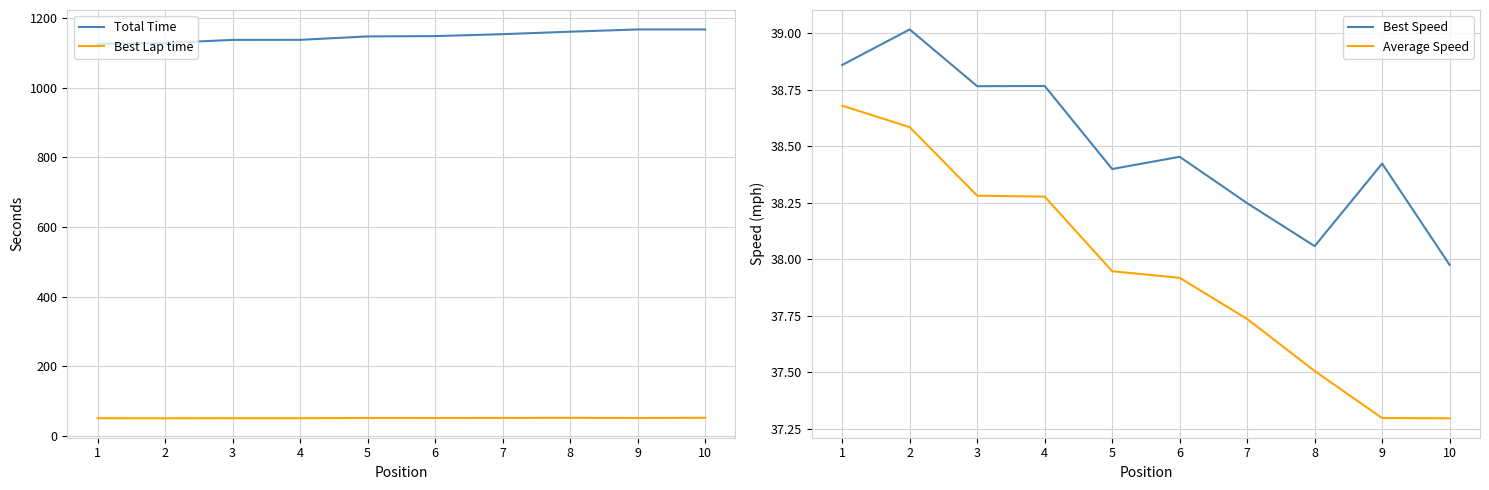

Does the chart display data point markers on the line(s)?

No